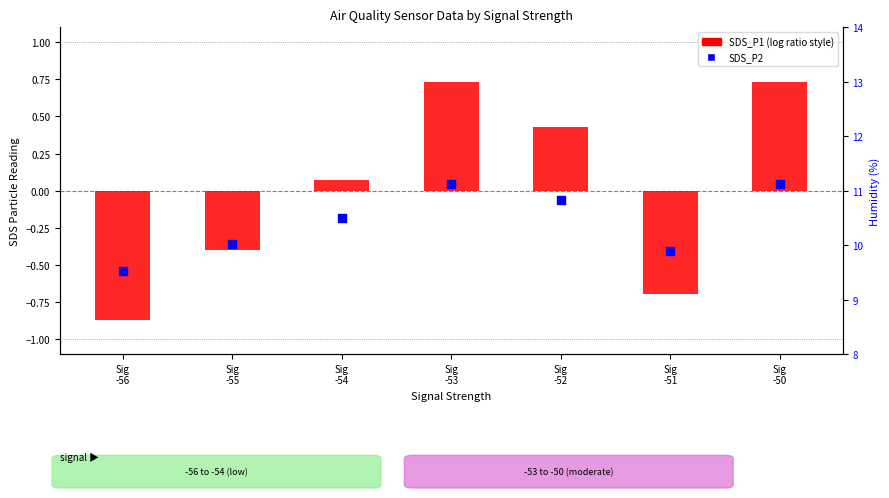

At which category is the sum across all series the highest?

Sig
-53